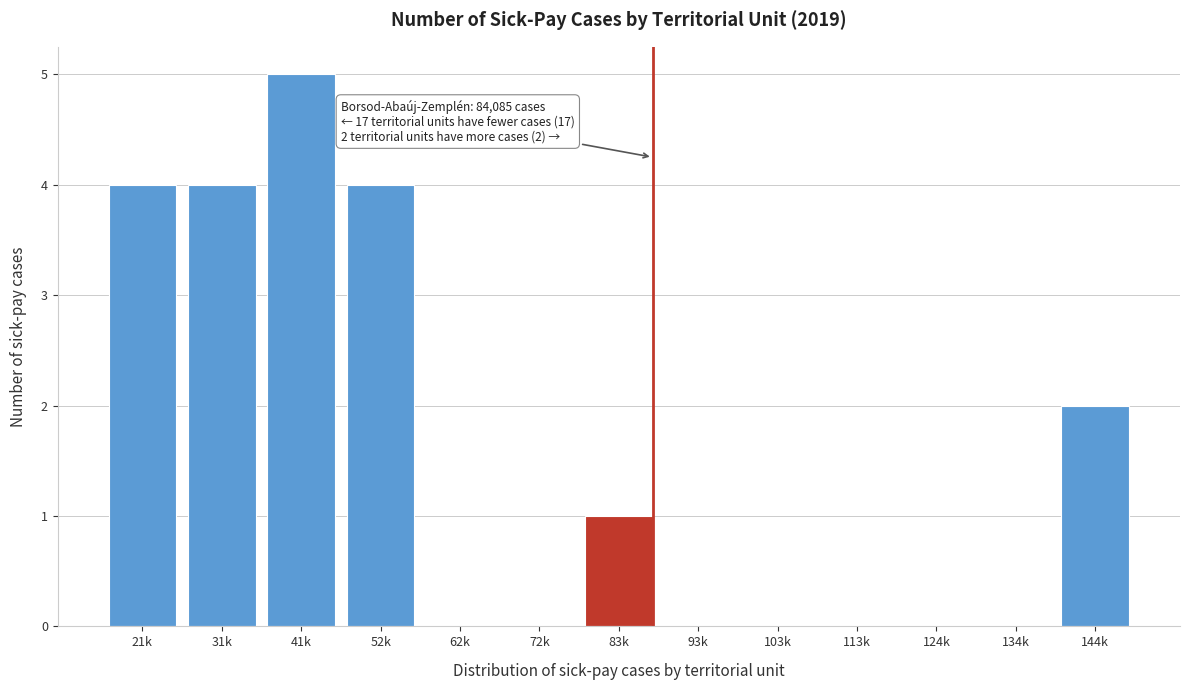

Reading left to right, list all the values displayed in this chart.

21k=4	31k=4	41k=5	52k=4	62k=0	72k=0	83k=1	93k=0	103k=0	113k=0	124k=0	134k=0	144k=2